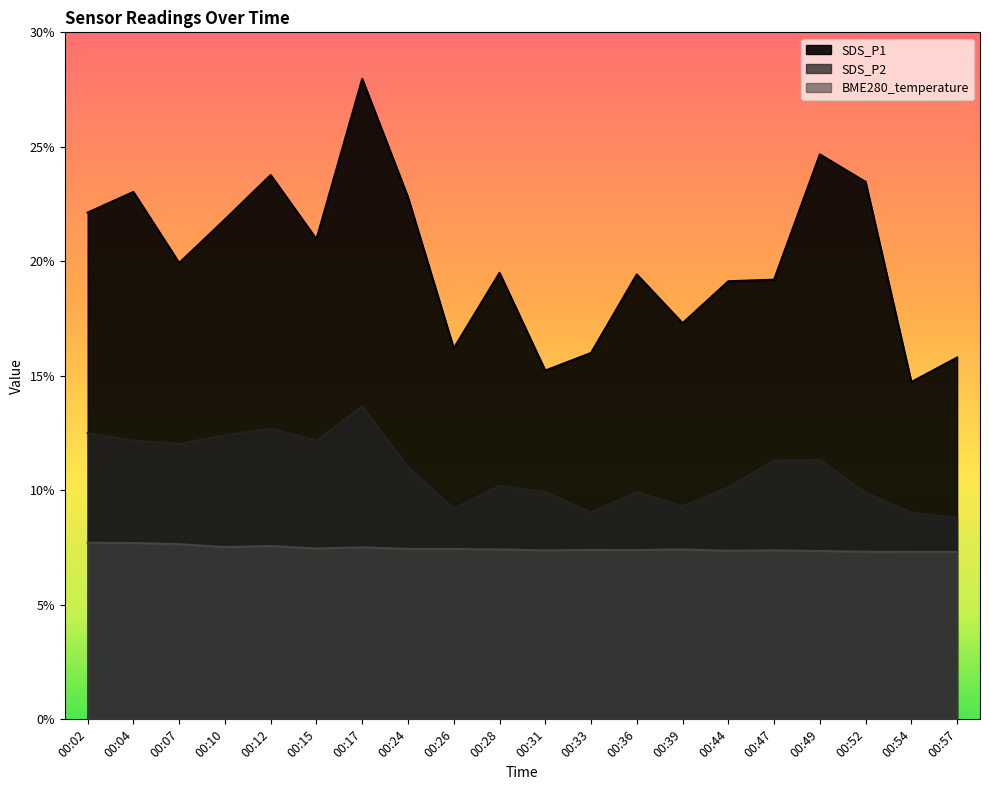

Does the chart display data point markers on the line(s)?

No